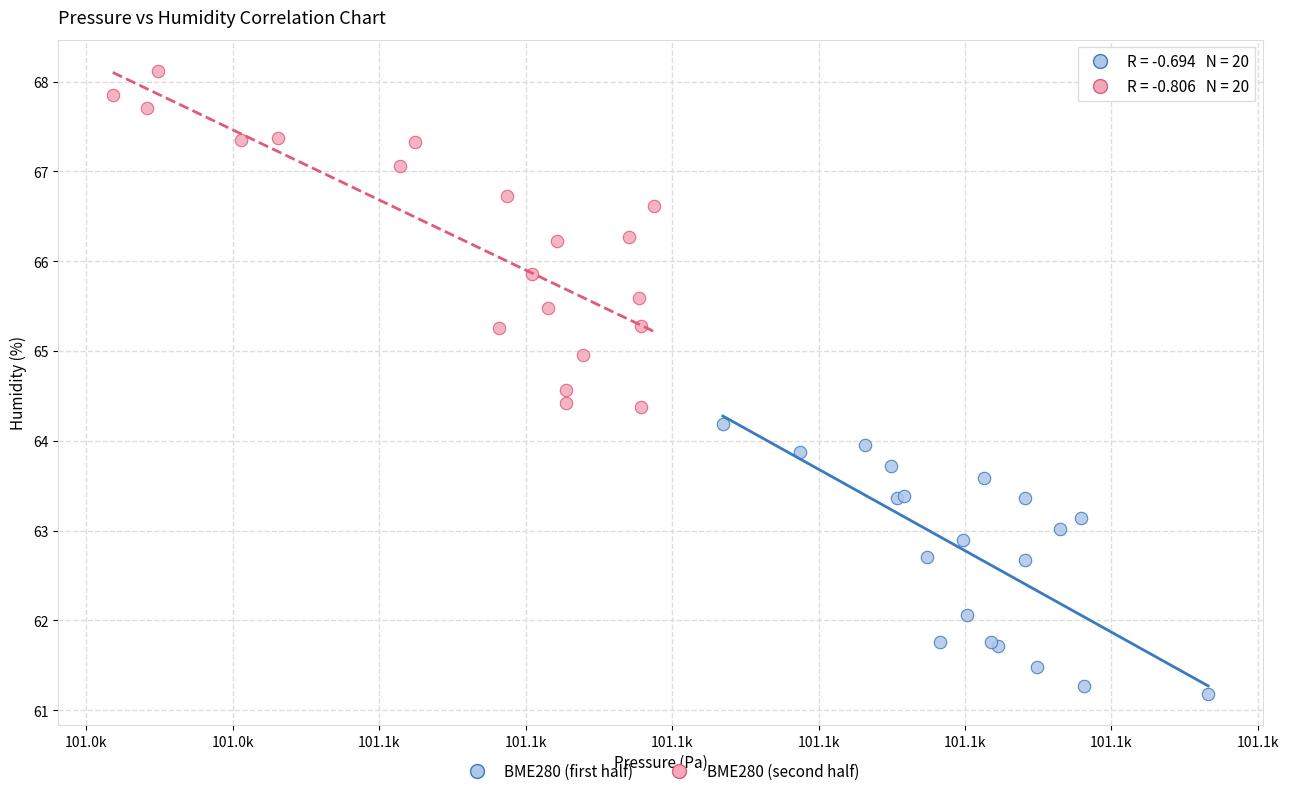

What are all the series names shown in the legend?

BME280 (first half), BME280 (second half)